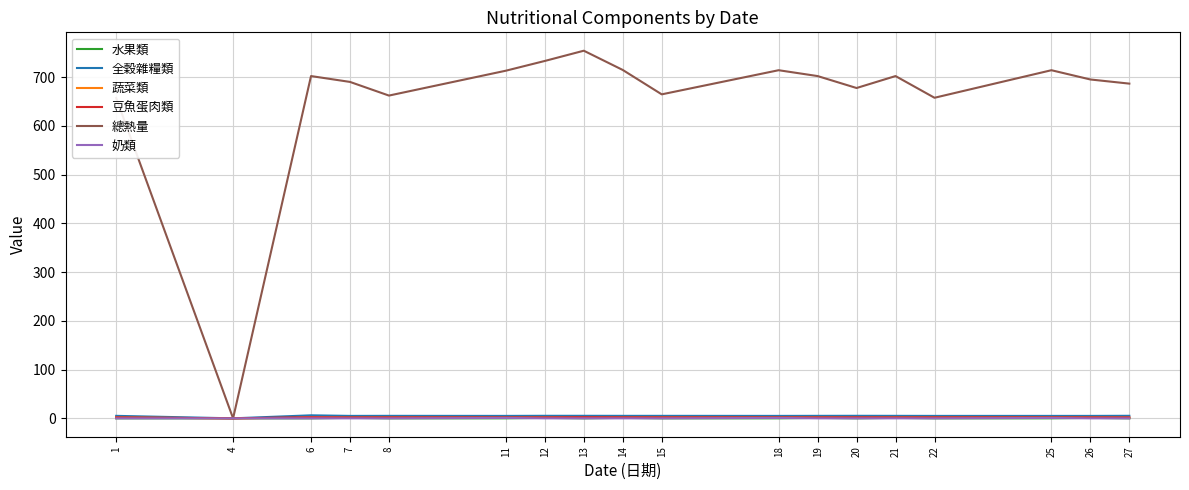

At which category does the chart reach its peak across all series?

13